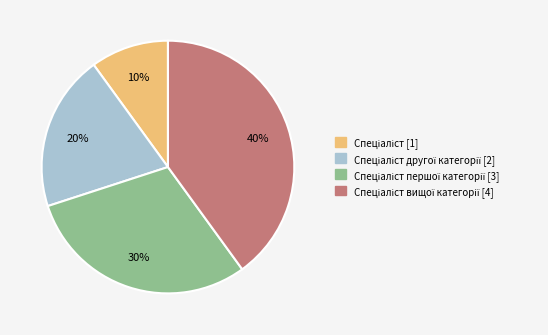

To the nearest percent, what is the difference between the largest and smallest slice percentages?

30%